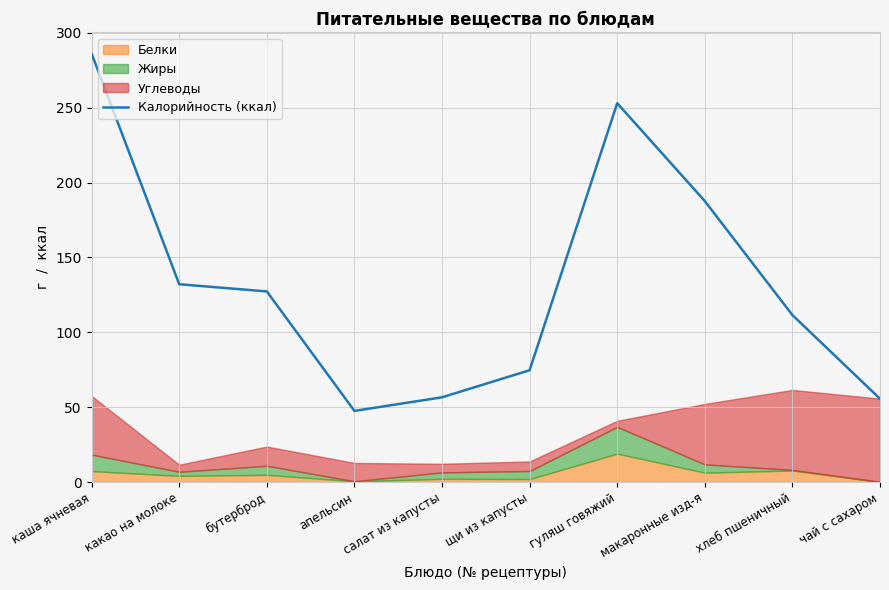

What is the difference between the second highest and second lowest values?

197.4